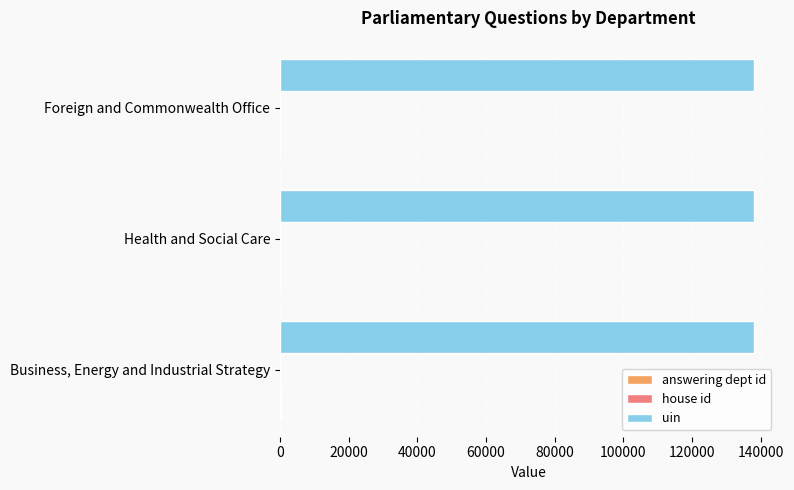

Which series has the largest total across all categories?

uin